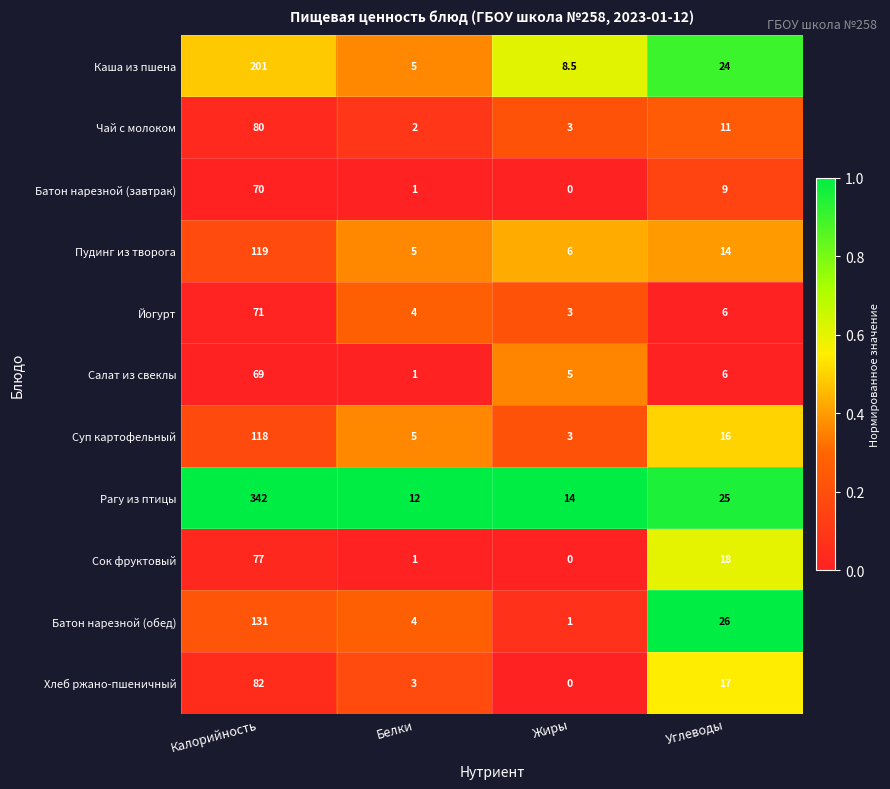

What is the sum of the Чай с молоком values at Углеводы and Жиры?

14.0